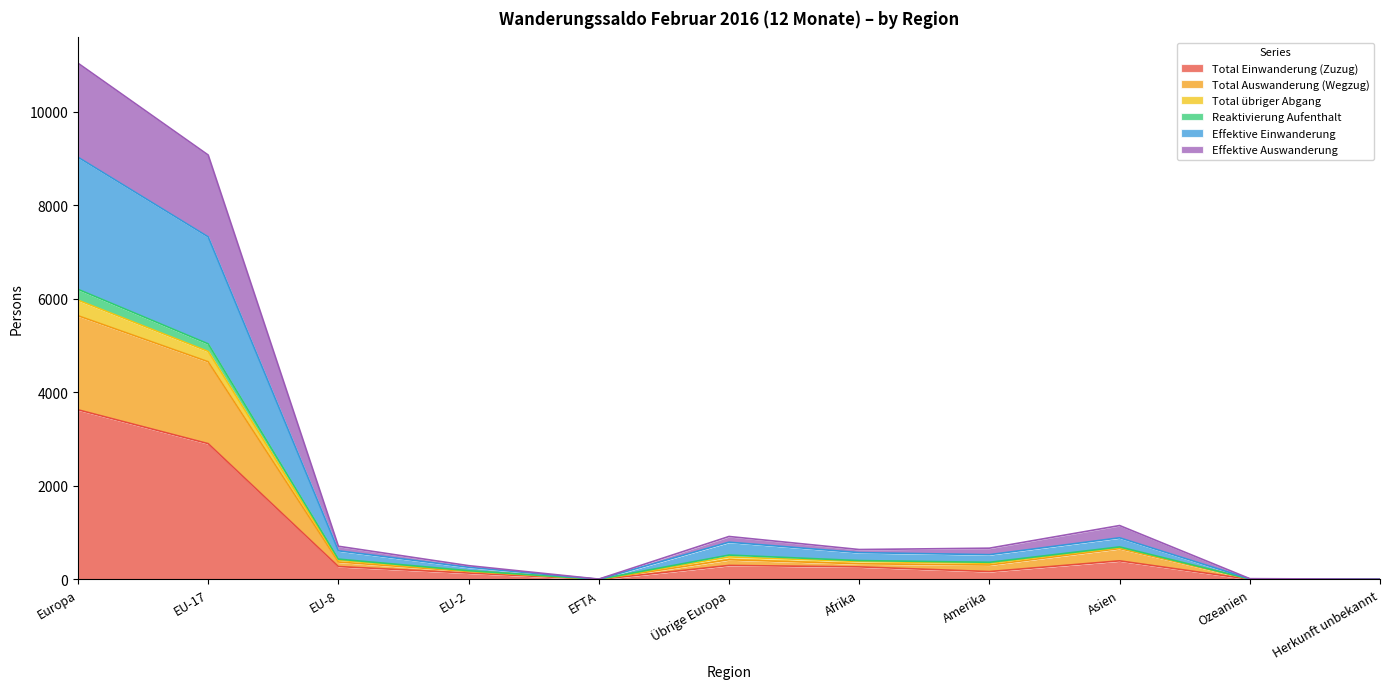

What is the maximum value for Total Einwanderung (Zuzug)?

3628